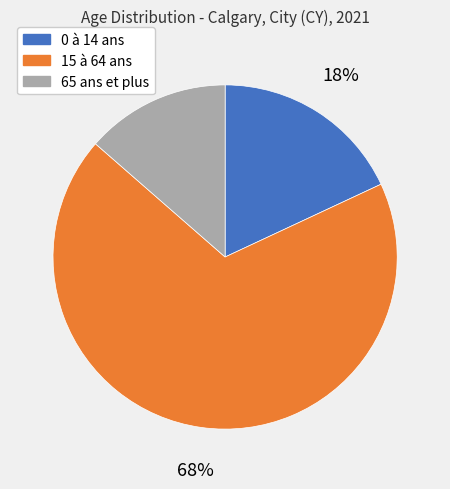

Is it true that 0 à 14 ans is 18% of the pie?

True